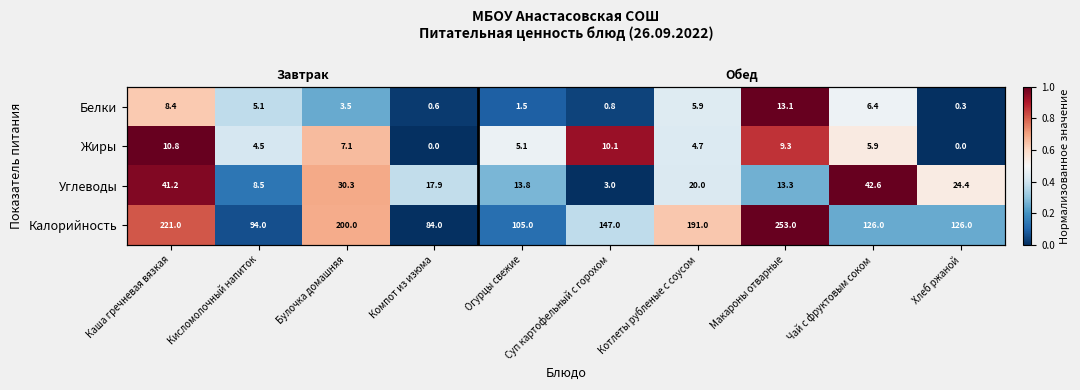

Which label corresponds to the smallest value in the chart?

Хлеб ржаной